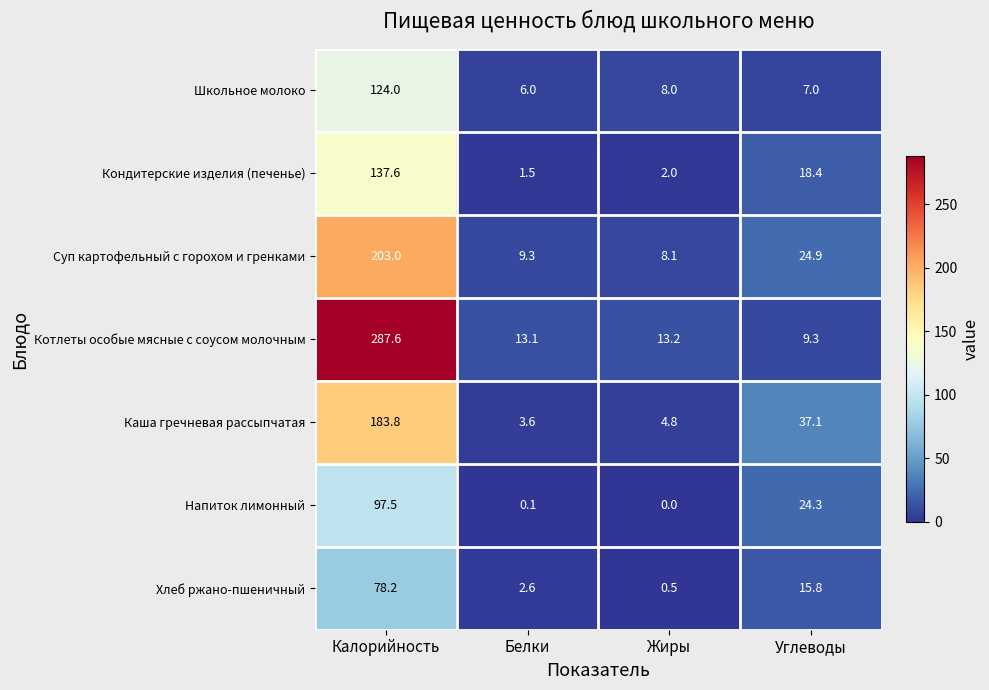

The value of Школьное молоко at Белки is 8.8. True or false?

False